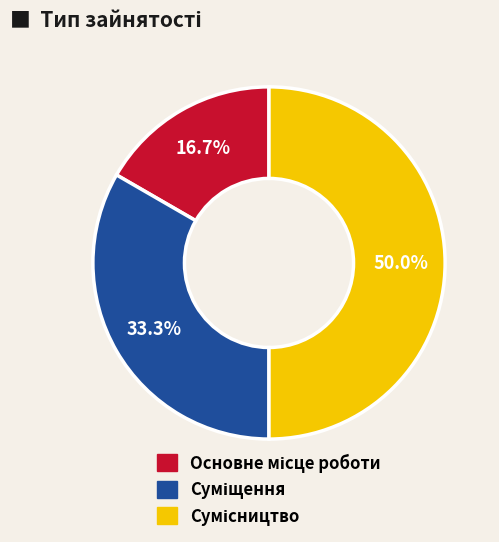

Is it true that Сумісництво is 63% of the pie?

False